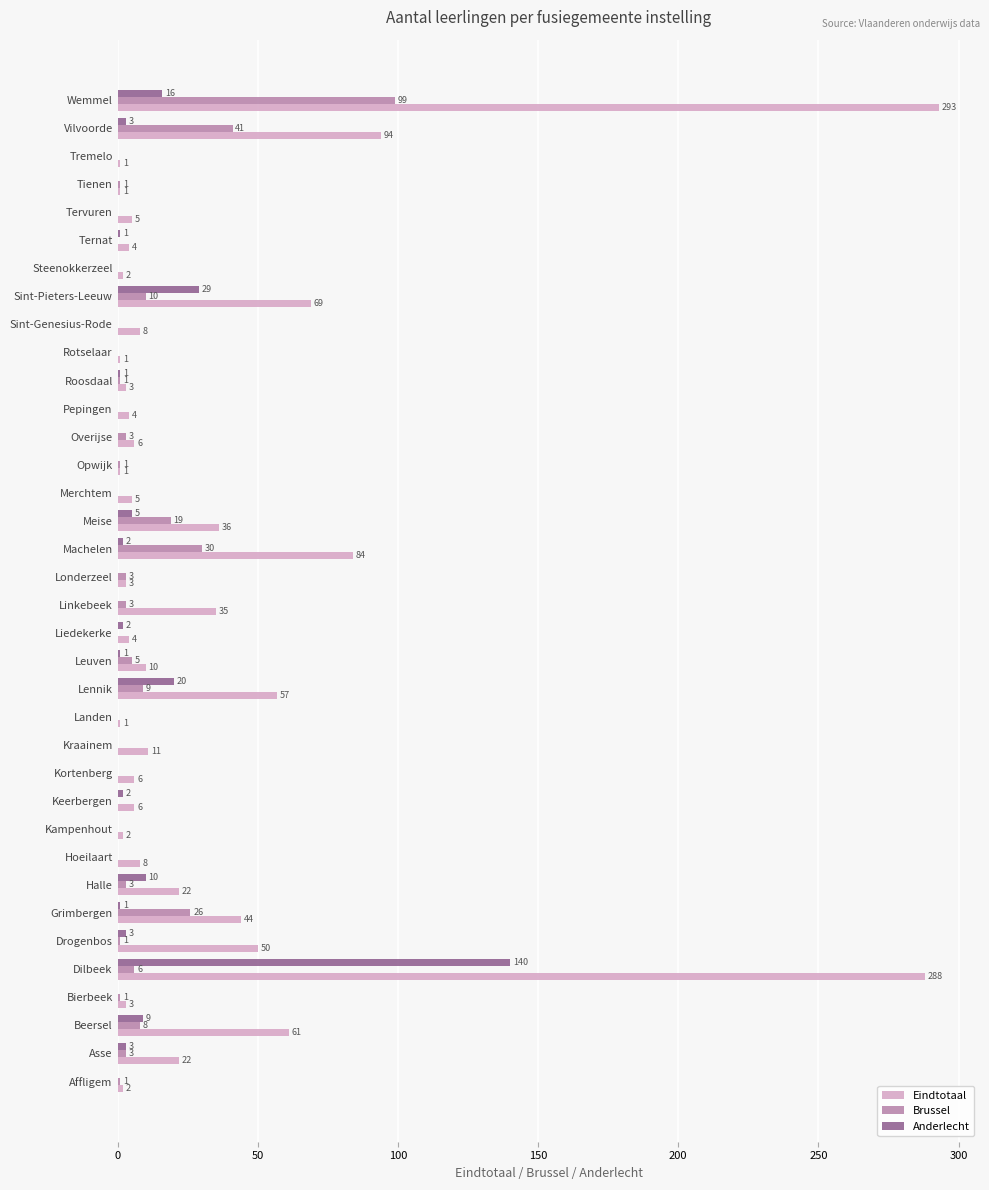

Which series has the largest total across all categories?

Eindtotaal